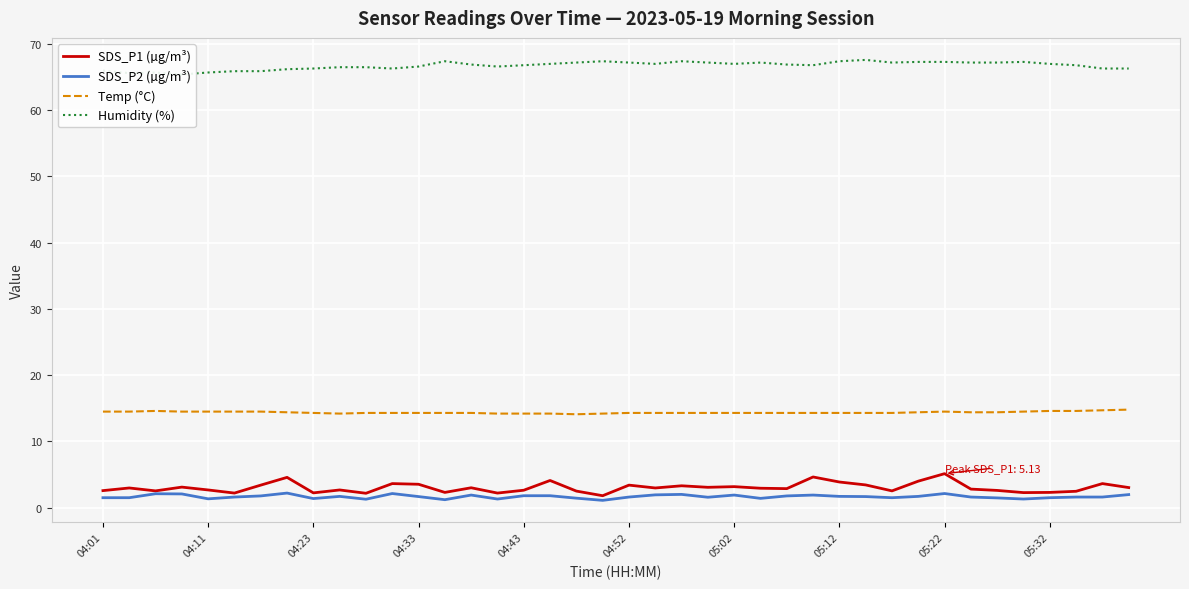

What is the lowest value of the SDS_P1 (µg/m³) series?

1.8